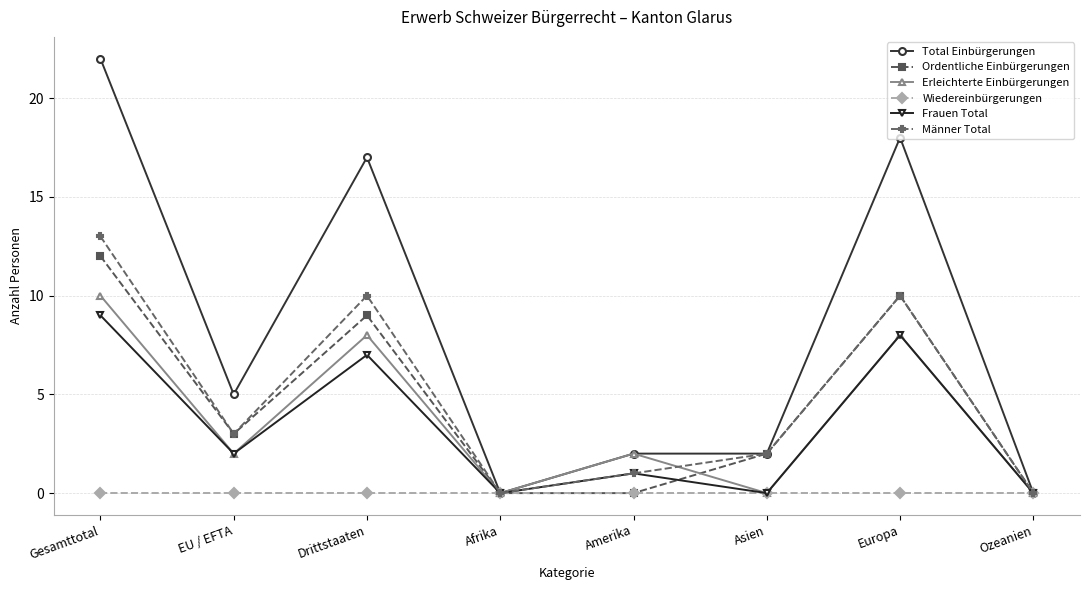

Reading left to right, transcribe all the data shown in this chart.

Total Einbürgerungen: 22	5	17	0	2	2	18	0
Ordentliche Einbürgerungen: 12	3	9	0	0	2	10	0
Erleichterte Einbürgerungen: 10	2	8	0	2	0	8	0
Wiedereinbürgerungen: 0	0	0	0	0	0	0	0
Frauen Total: 9	2	7	0	1	0	8	0
Männer Total: 13	3	10	0	1	2	10	0